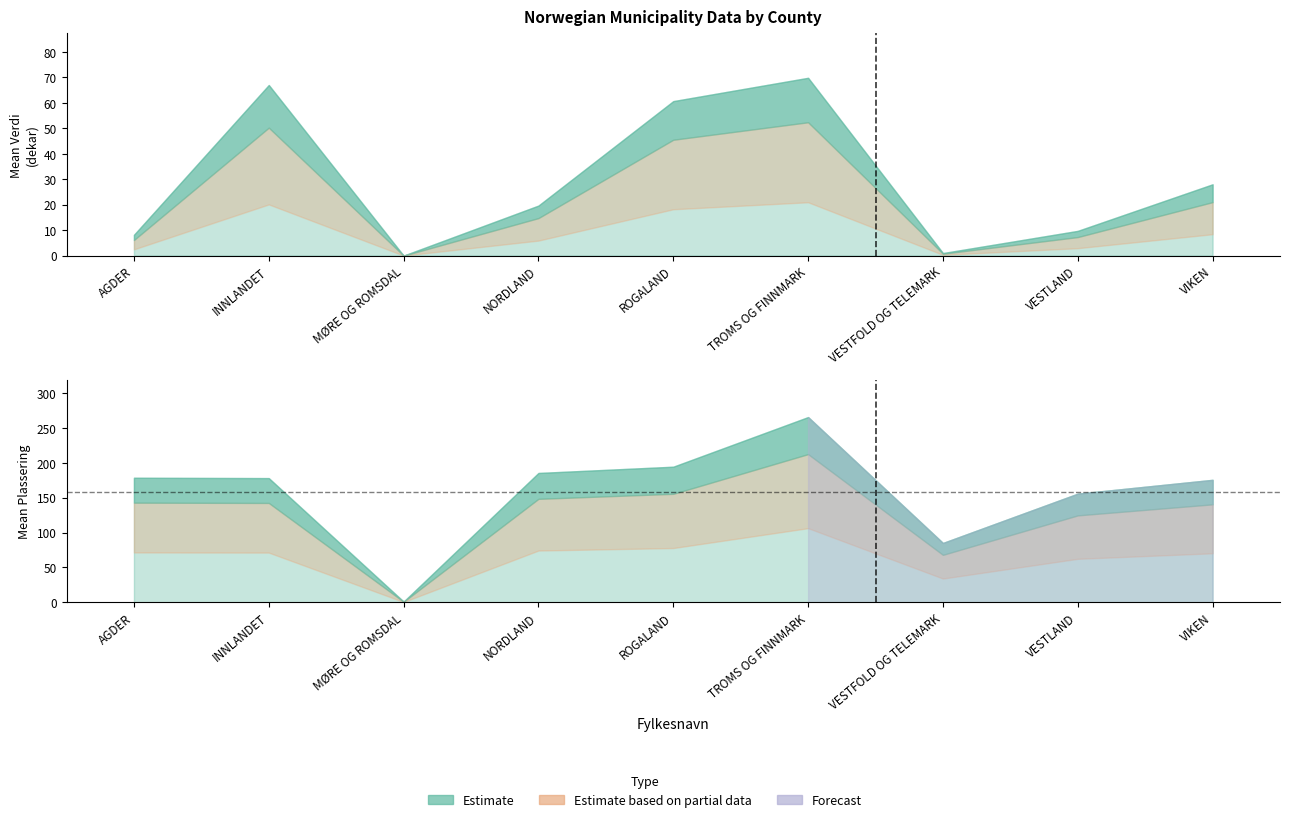

Reading right to left, list all the values displayed in this chart.

Mean Verdi (dekar): 28.0	9.7	1.0	69.8	60.7	19.6	0.0	67.0	8.2
Mean Plassering: 175.5	155.7	85.0	265.5	194.3	185.4	1.0	178.0	178.5